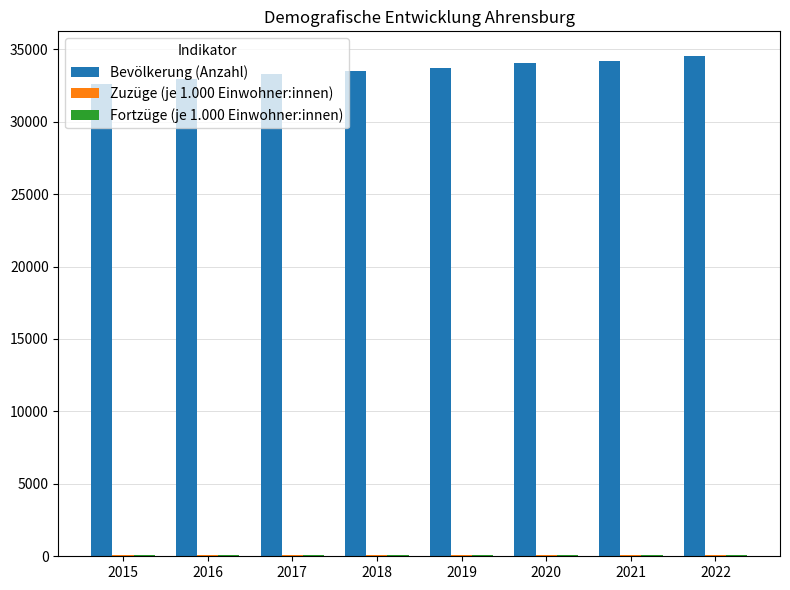

True or false: Bevölkerung (Anzahl) has a value of 34509.0 at 2022.

True